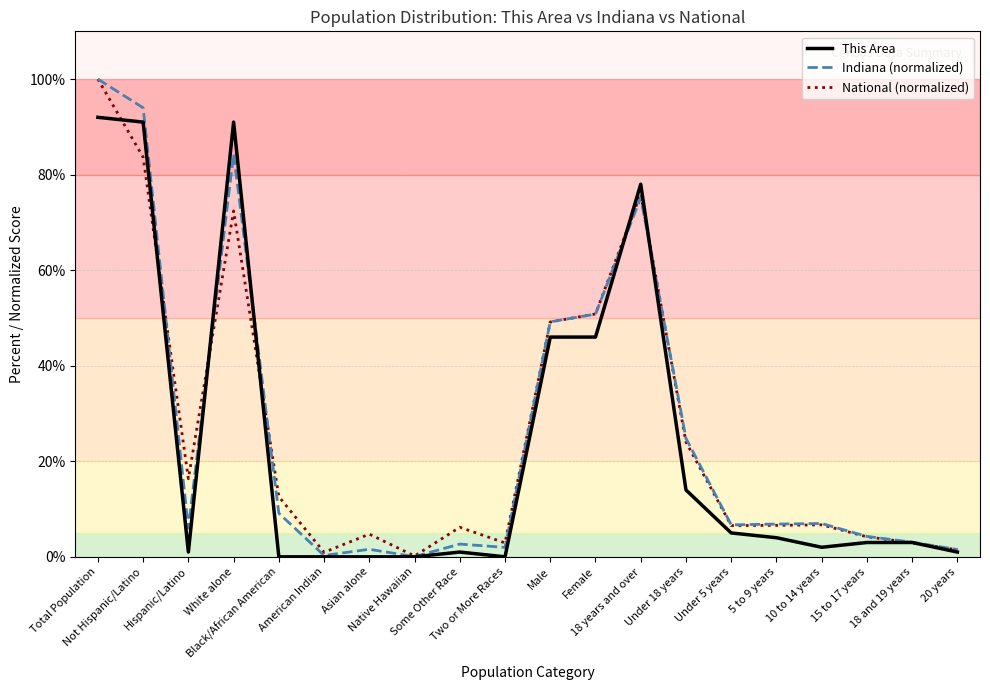

What is the greatest value displayed?

100.0